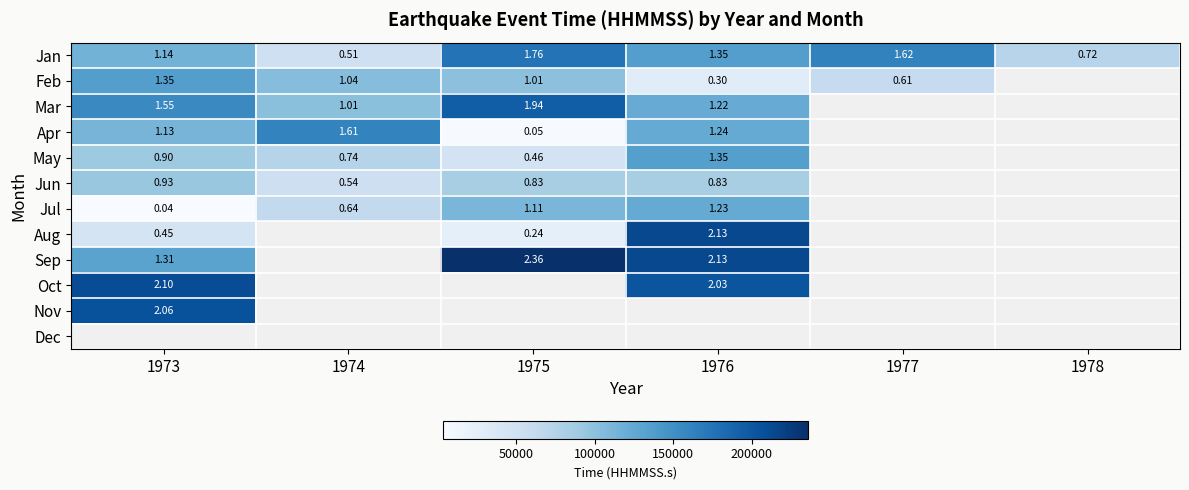

What is the sum of the Jan values at 1978 and 1977?

234266.2